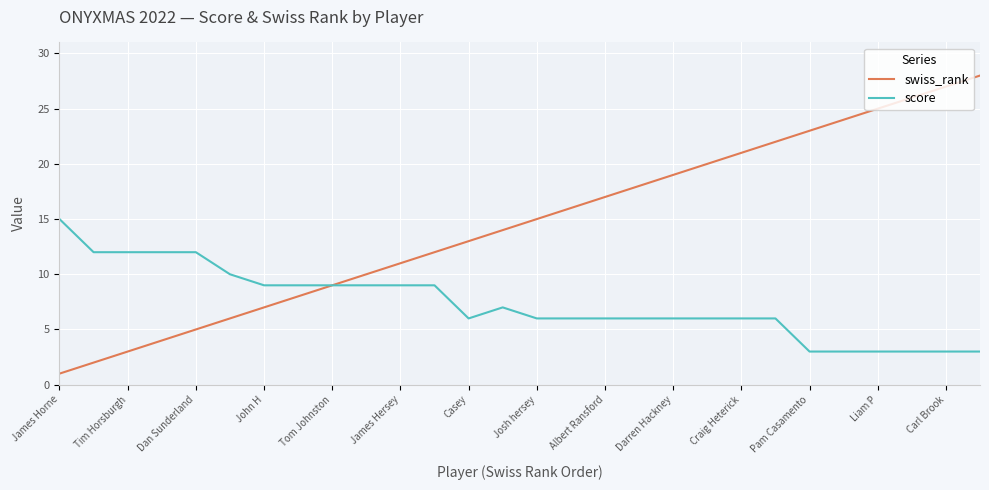

Which series has the largest total across all categories?

swiss_rank